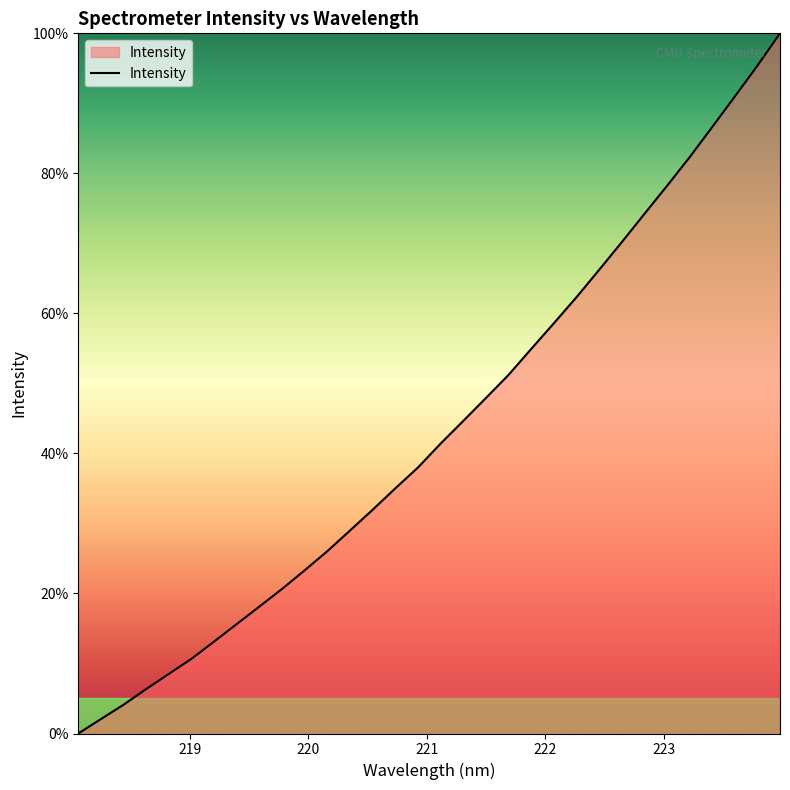

What is the difference between the maximum and minimum values?

100.0